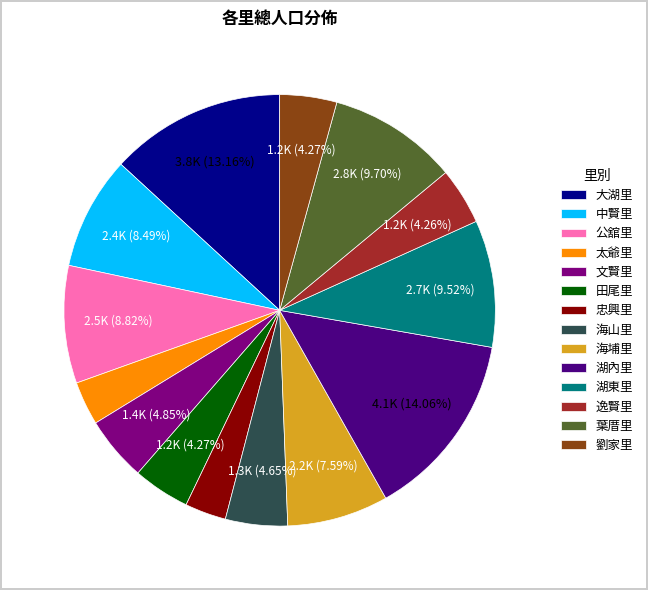

What is the ratio of the value at 太爺里 to the value at 公舘里?

0.4